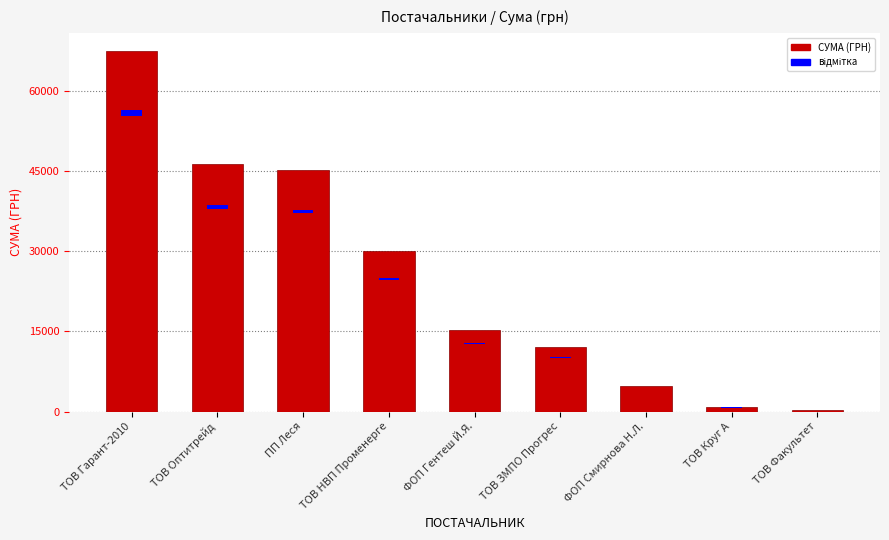

What position from the left is ТОВ Оптитрейд?

2